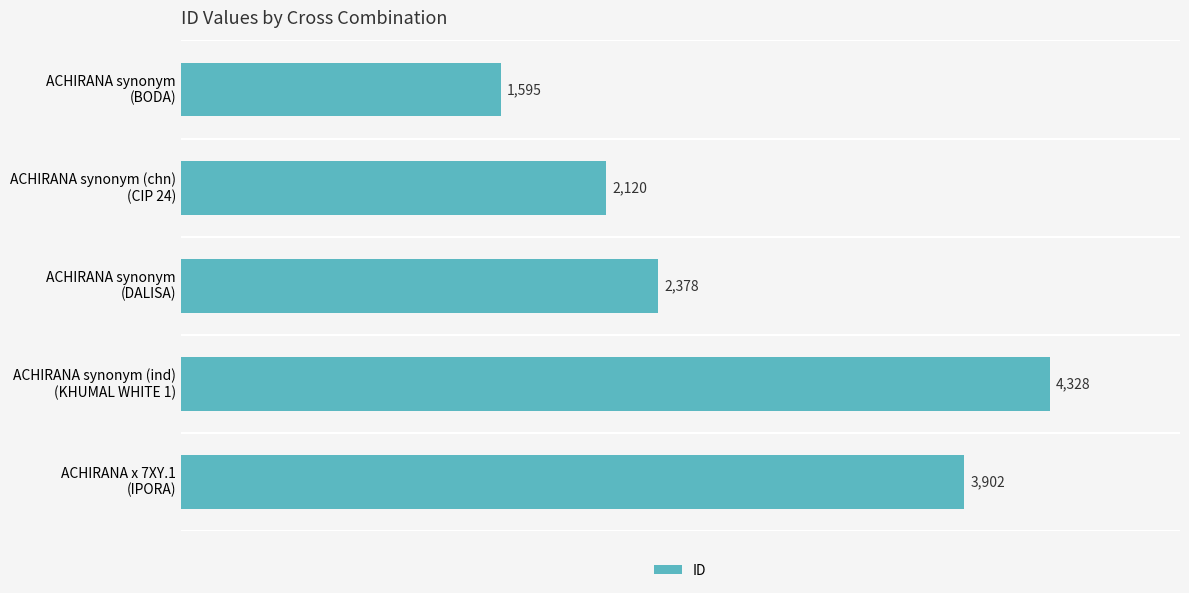

Reading top to bottom, list all the values displayed in this chart.

1595	2120	2378	4328	3902